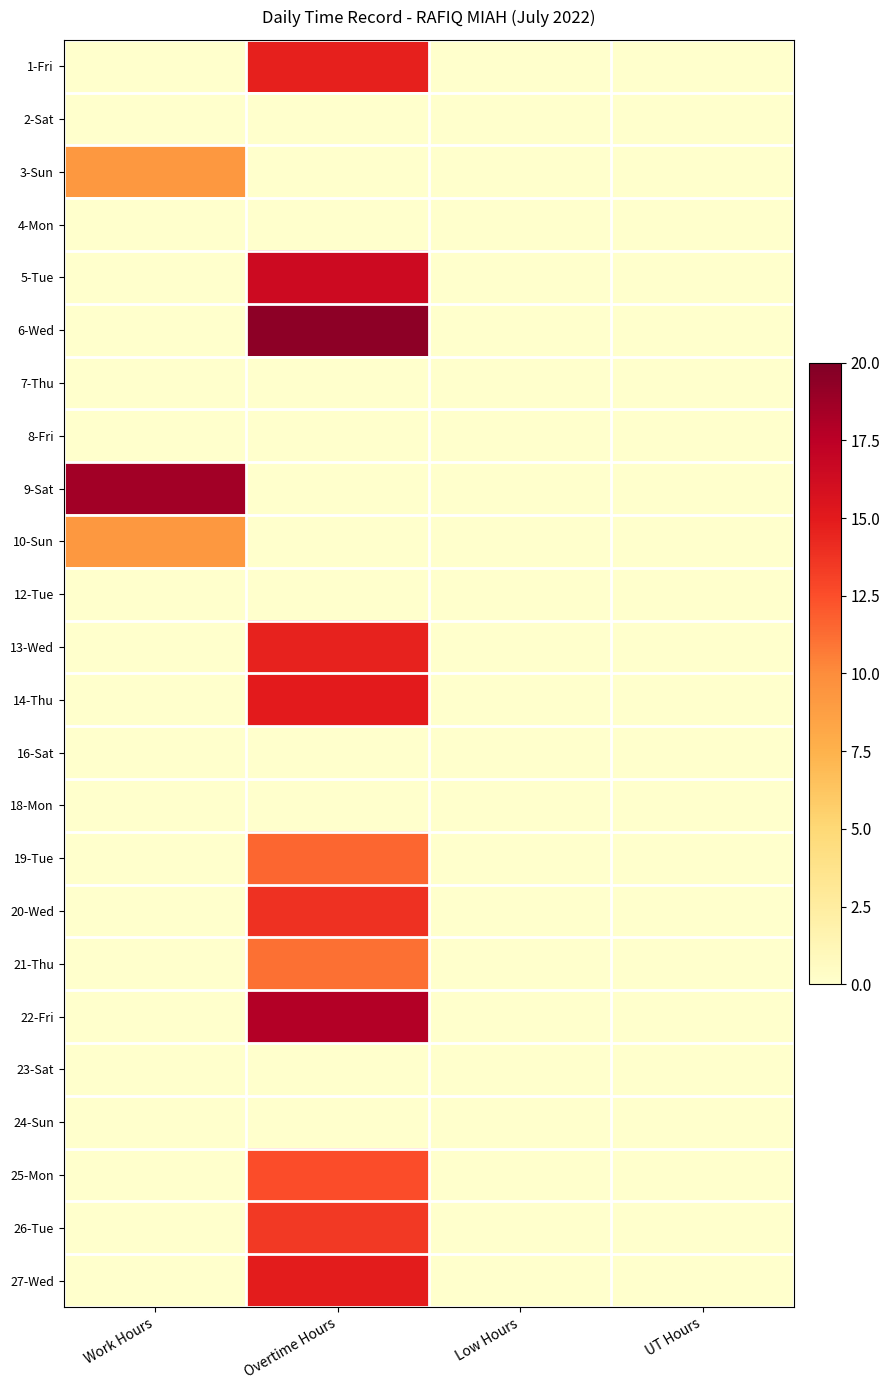

At which category is the sum across all series the highest?

Overtime Hours